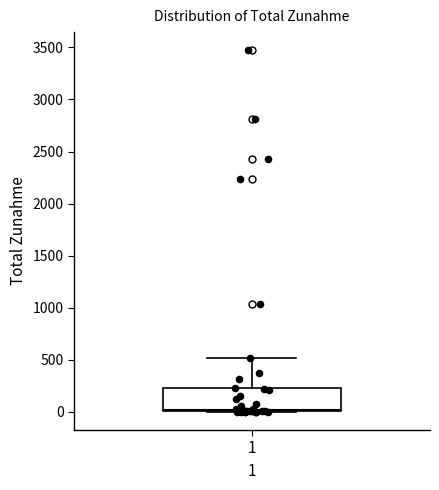

Read this box plot against the y-axis: the position of the median line, the range covered by the box, and the ends of both whiskers. The values are not printed on the chart, so give them approximately, as read against the axis.

median 0 (just above the box's lower edge), box 0 to 250, whiskers 0 to 500